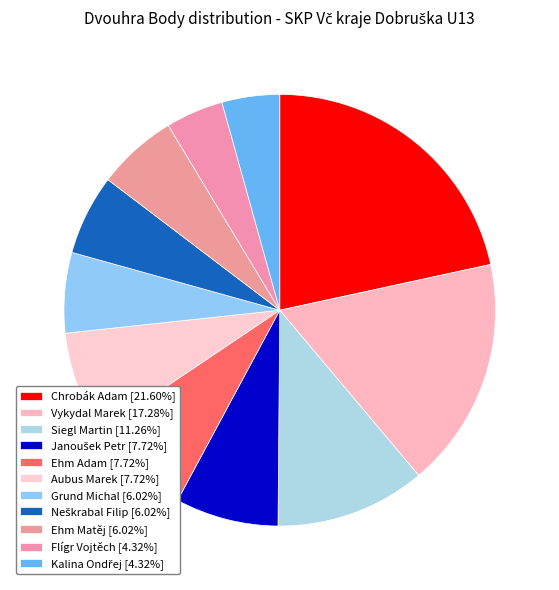

How many slices are in this pie chart?

11